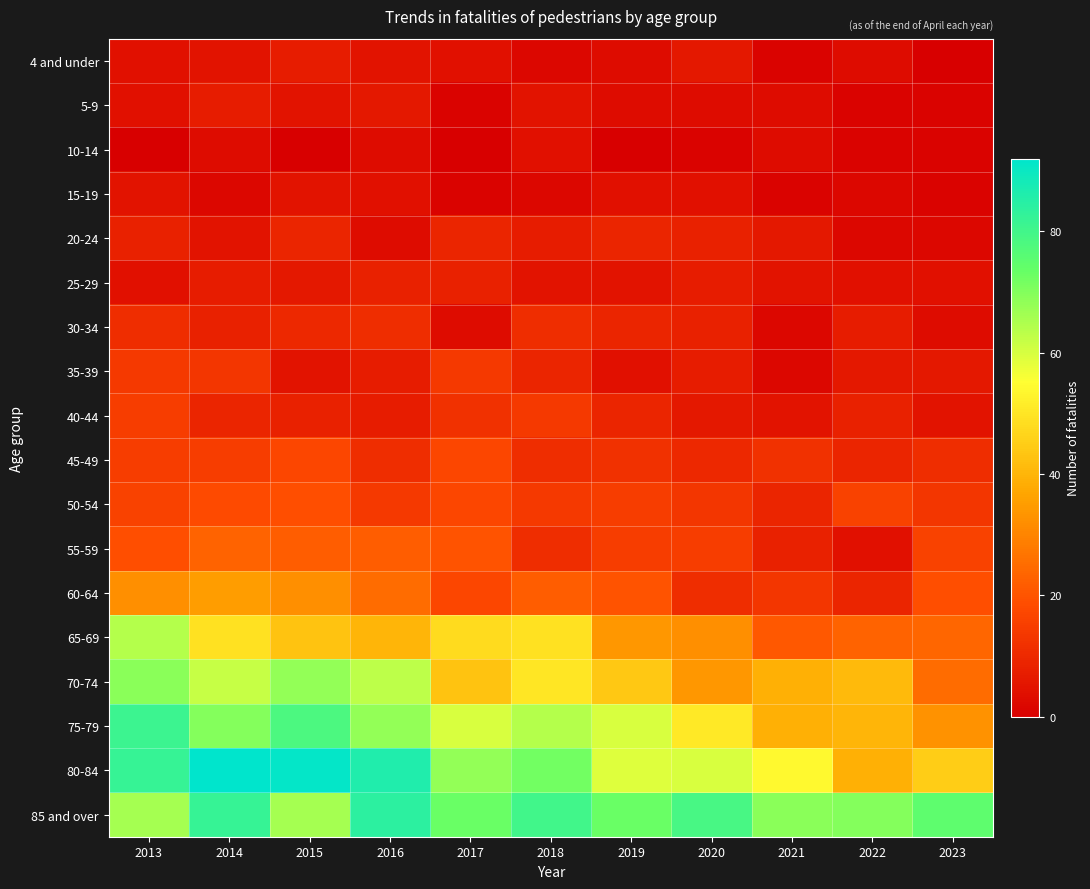

Reading left to right, list all the values displayed in this chart.

4 and under: 2013=4	2014=5	2015=7	2016=5	2017=4	2018=2	2019=3	2020=6	2021=1	2022=3	2023=0
5-9: 2013=4	2014=7	2015=5	2016=6	2017=1	2018=5	2019=3	2020=3	2021=3	2022=1	2023=1
10-14: 2013=0	2014=3	2015=0	2016=3	2017=0	2018=4	2019=0	2020=1	2021=3	2022=1	2023=1
15-19: 2013=5	2014=2	2015=5	2016=4	2017=1	2018=2	2019=4	2020=4	2021=1	2022=2	2023=1
20-24: 2013=8	2014=5	2015=9	2016=3	2017=9	2018=7	2019=9	2020=8	2021=6	2022=2	2023=2
25-29: 2013=4	2014=7	2015=6	2016=8	2017=8	2018=5	2019=5	2020=7	2021=5	2022=4	2023=4
30-34: 2013=11	2014=8	2015=10	2016=11	2017=3	2018=11	2019=9	2020=8	2021=2	2022=7	2023=3
35-39: 2013=14	2014=13	2015=5	2016=7	2017=14	2018=9	2019=4	2020=7	2021=2	2022=6	2023=6
40-44: 2013=15	2014=9	2015=8	2016=7	2017=12	2018=14	2019=9	2020=6	2021=5	2022=8	2023=5
45-49: 2013=15	2014=15	2015=17	2016=11	2017=17	2018=11	2019=12	2020=10	2021=12	2022=9	2023=11
50-54: 2013=16	2014=18	2015=19	2016=14	2017=17	2018=14	2019=15	2020=13	2021=9	2022=16	2023=13
55-59: 2013=19	2014=23	2015=22	2016=22	2017=20	2018=11	2019=15	2020=15	2021=8	2022=4	2023=16
60-64: 2013=32	2014=35	2015=32	2016=25	2017=17	2018=22	2019=20	2020=11	2021=13	2022=9	2023=19
65-69: 2013=64	2014=49	2015=43	2016=40	2017=48	2018=49	2019=34	2020=32	2021=21	2022=23	2023=24
70-74: 2013=69	2014=62	2015=68	2016=63	2017=43	2018=50	2019=44	2020=34	2021=39	2022=41	2023=25
75-79: 2013=81	2014=70	2015=78	2016=68	2017=60	2018=64	2019=60	2020=51	2021=39	2022=40	2023=33
80-84: 2013=82	2014=92	2015=91	2016=86	2017=68	2018=72	2019=59	2020=60	2021=54	2022=39	2023=45
85 and over: 2013=66	2014=82	2015=66	2016=84	2017=73	2018=80	2019=73	2020=79	2021=69	2022=70	2023=75